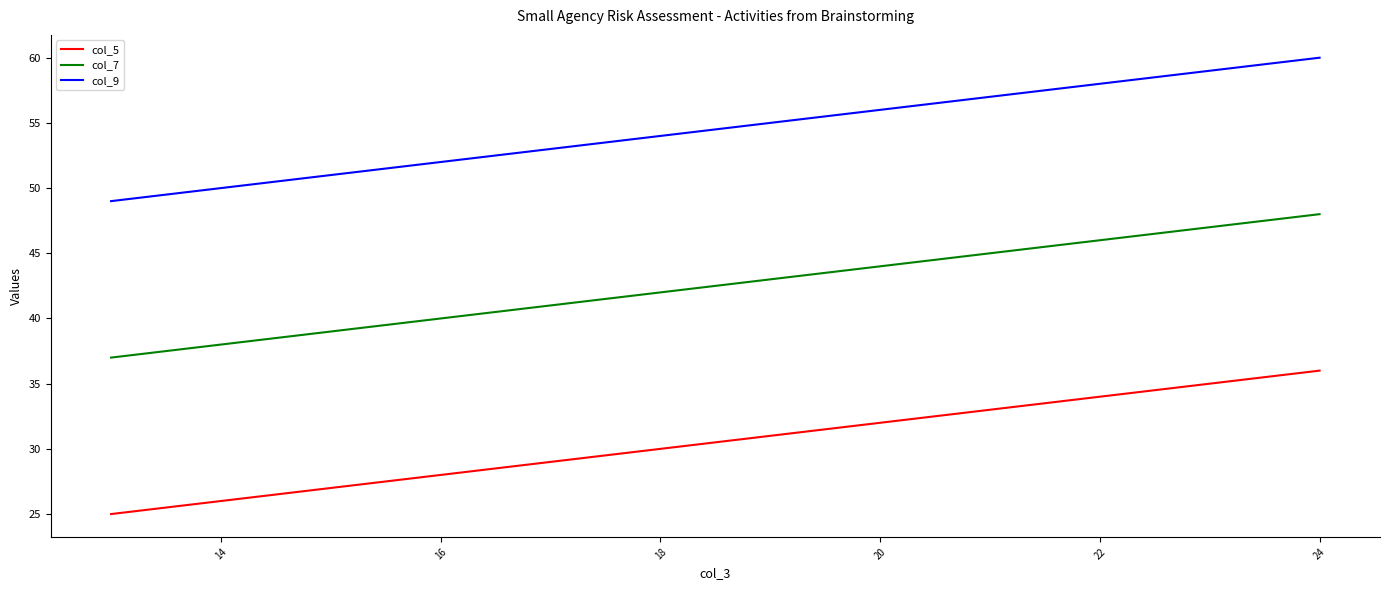

Reading left to right, extract all data points from this chart.

col_5: 25	26	27	28	29	30	31	32	33	34	35	36
col_7: 37	38	39	40	41	42	43	44	45	46	47	48
col_9: 49	50	51	52	53	54	55	56	57	58	59	60